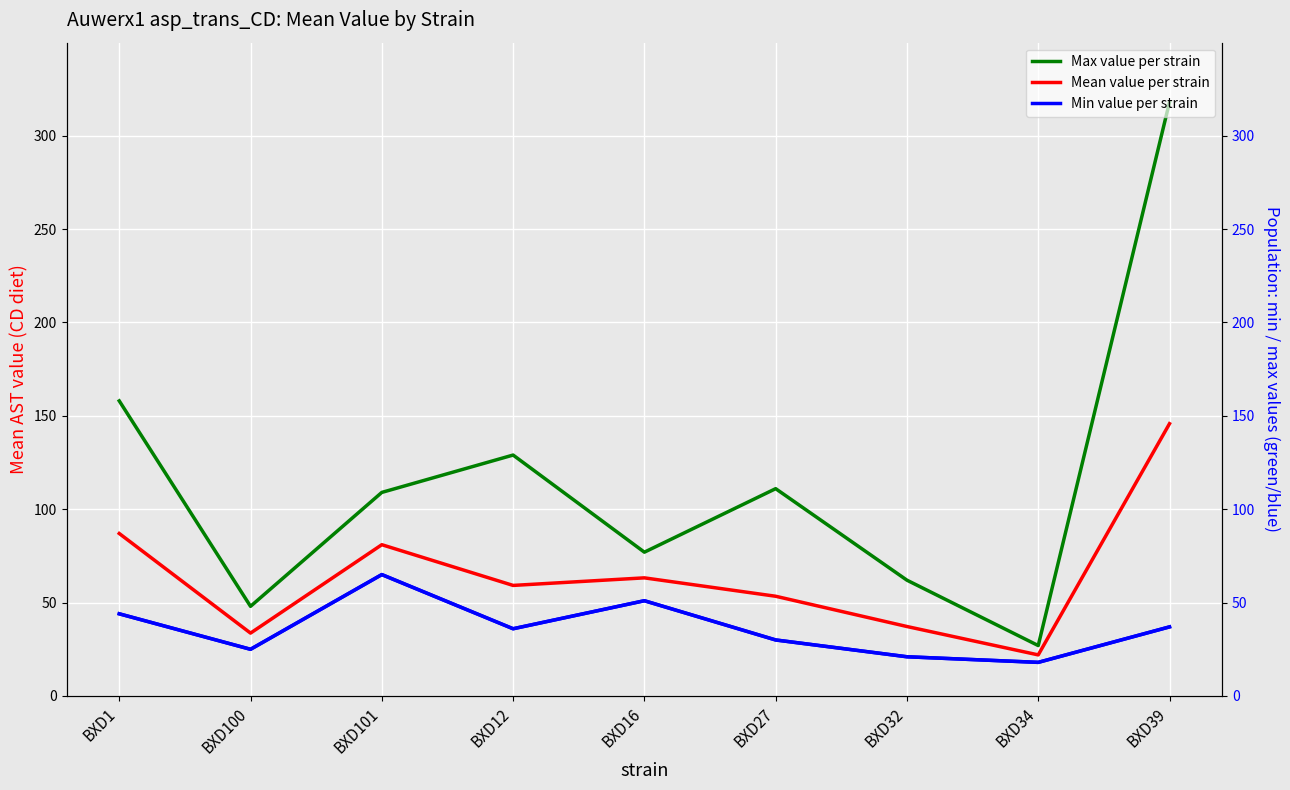

Between BXD100 and BXD27, which is larger?

BXD27